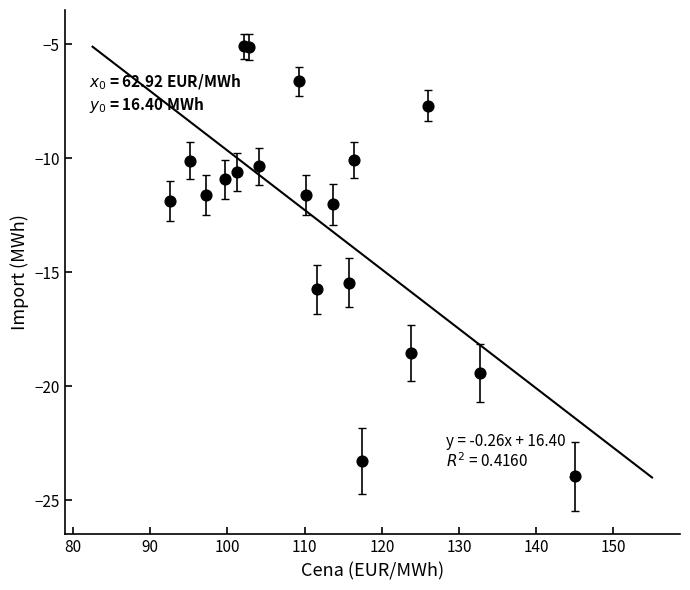

What Y value in the scatter plot is closest to -14?

-15.4